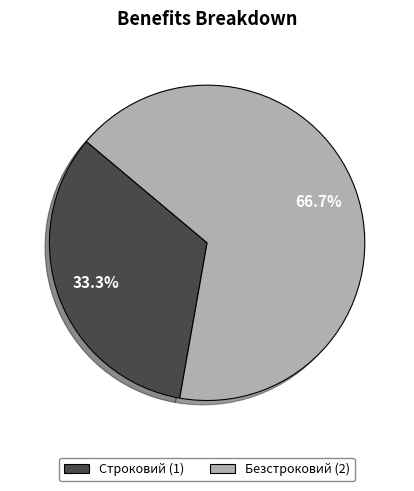

What percentage is NOT represented by Строковий?

66.7%